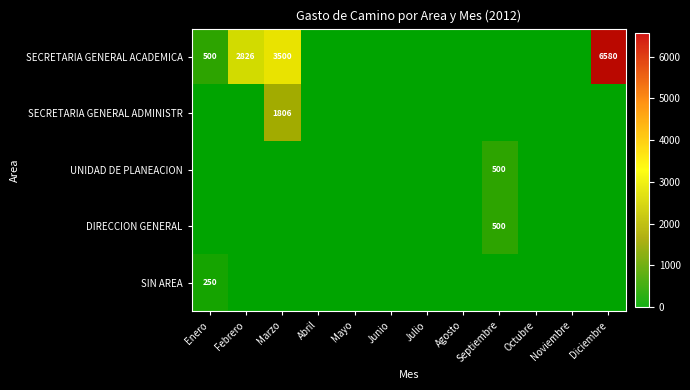

Which category has the highest value in the DIRECCION GENERAL series?

Septiembre